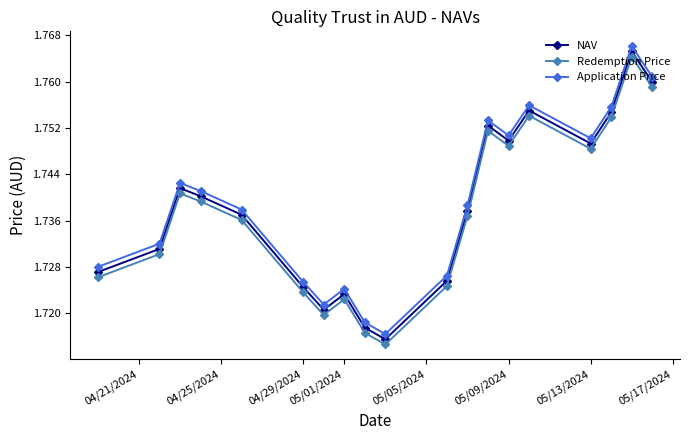

At how many categories does at least one series exceed 1?

19